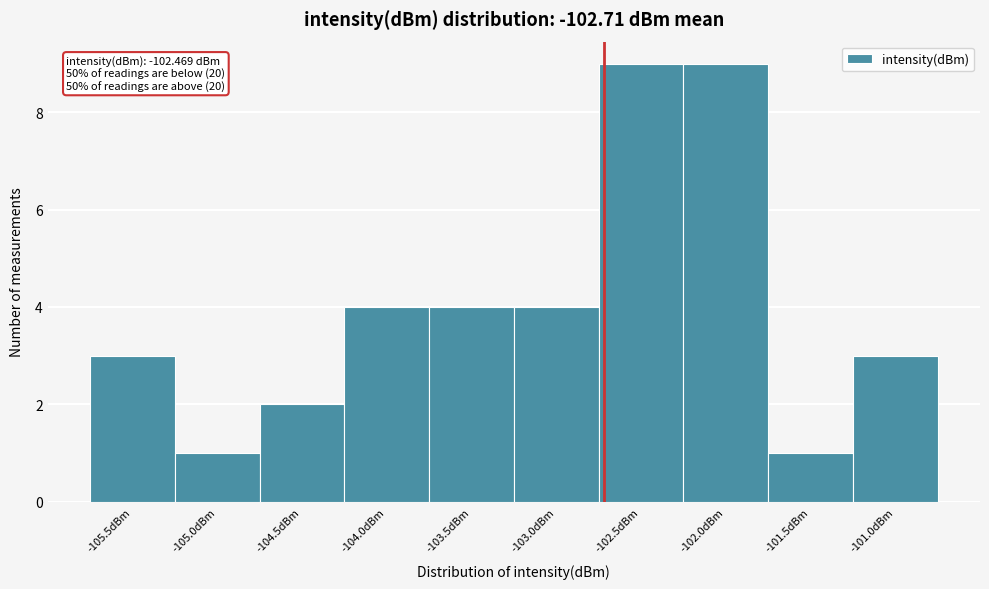

Reading left to right, transcribe all the data shown in this chart.

3	1	2	4	4	4	9	9	1	3